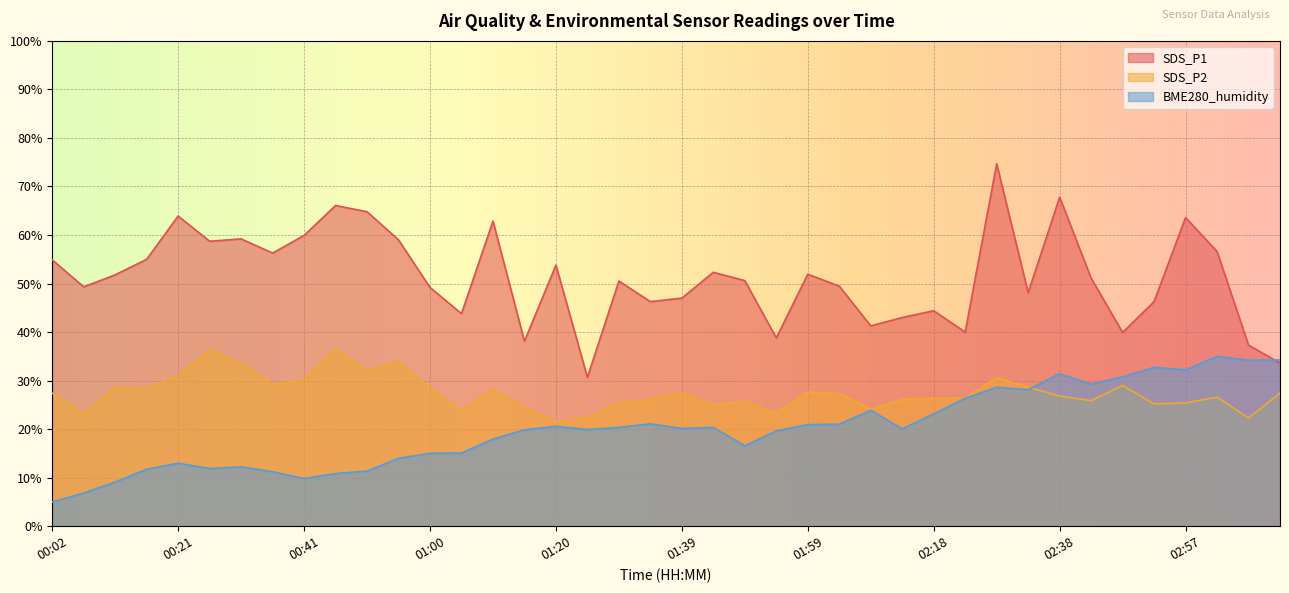

Is the value of SDS_P1 at 00:26 greater than the value of SDS_P2 at 00:07?

Yes